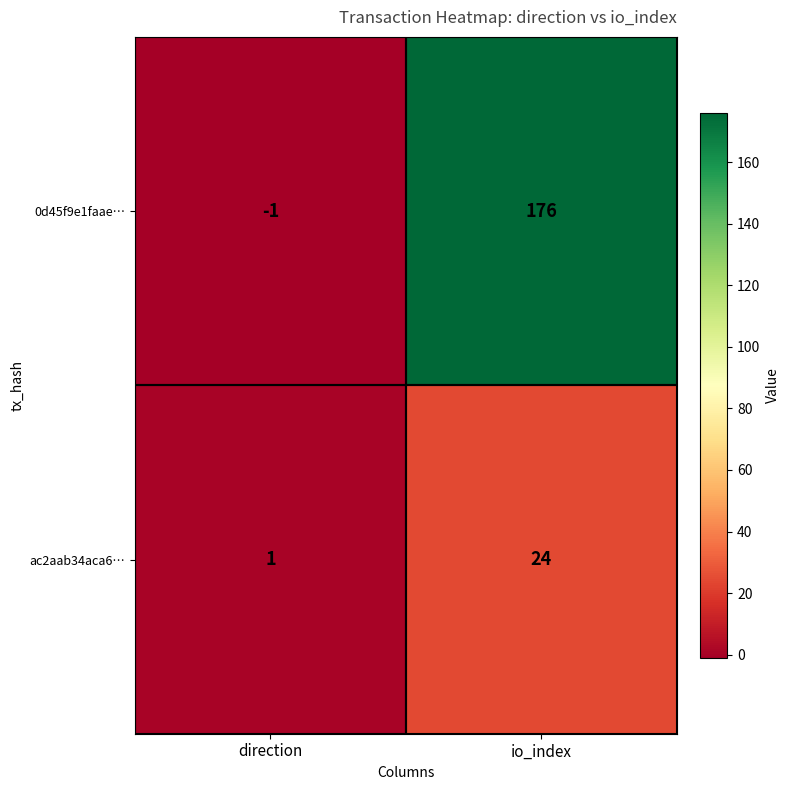

Which series has the widest spread of values?

0d45f9e1faae…